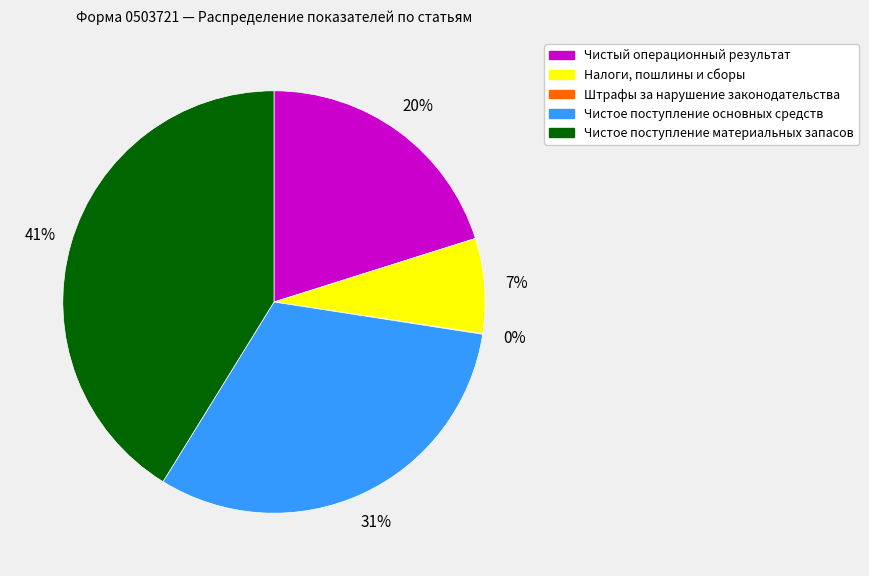

To the nearest percent, what is the average slice percentage?

20%